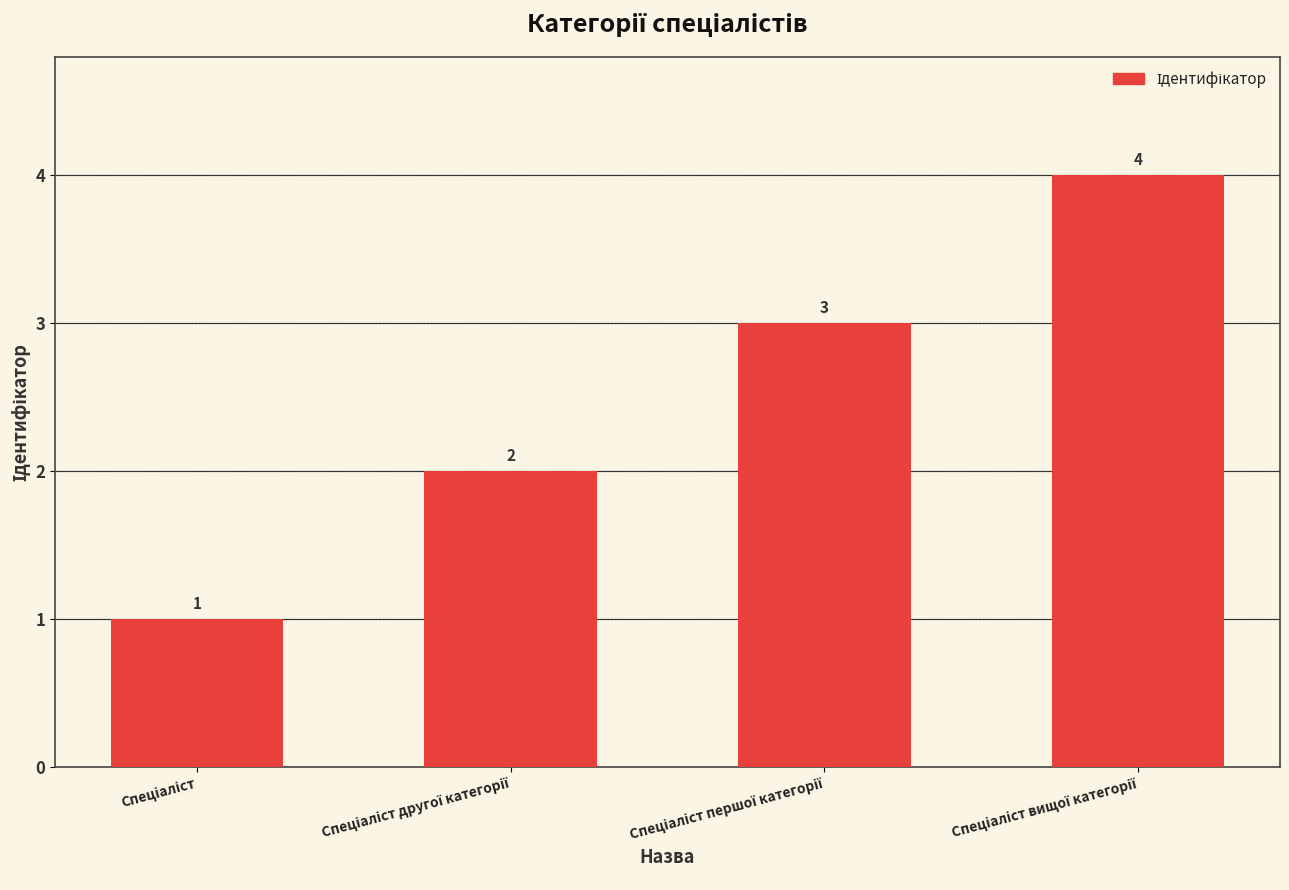

What is the difference between the second highest and second lowest values?

1